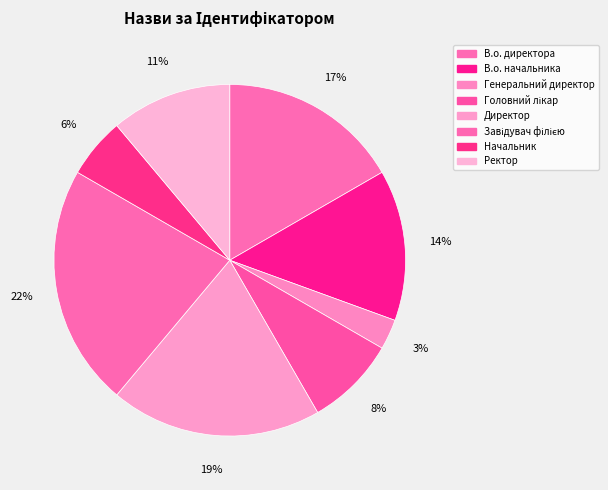

Is there a majority slice in this chart?

No